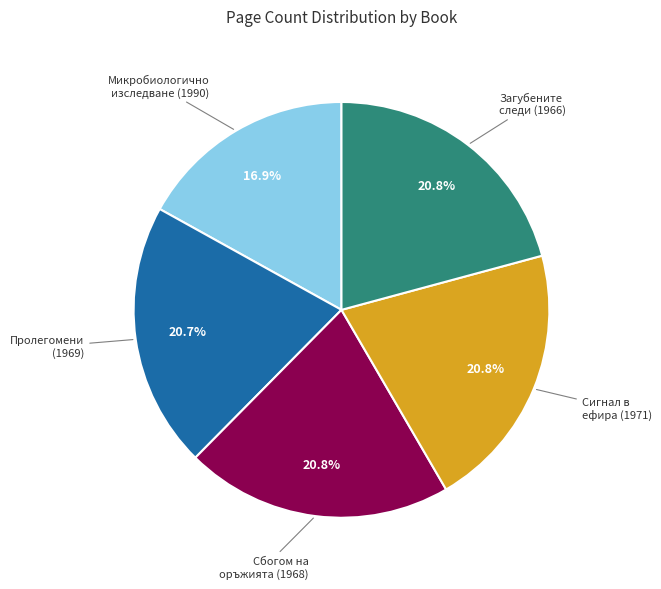

Does any single category account for the majority?

No